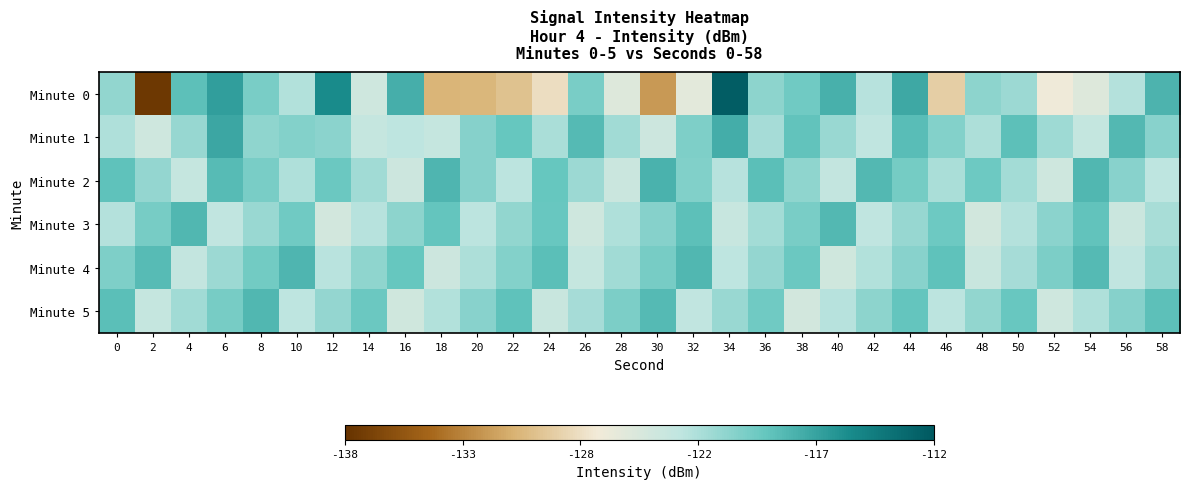

Between 12 and 14, which series saw the biggest shift?

Minute 0